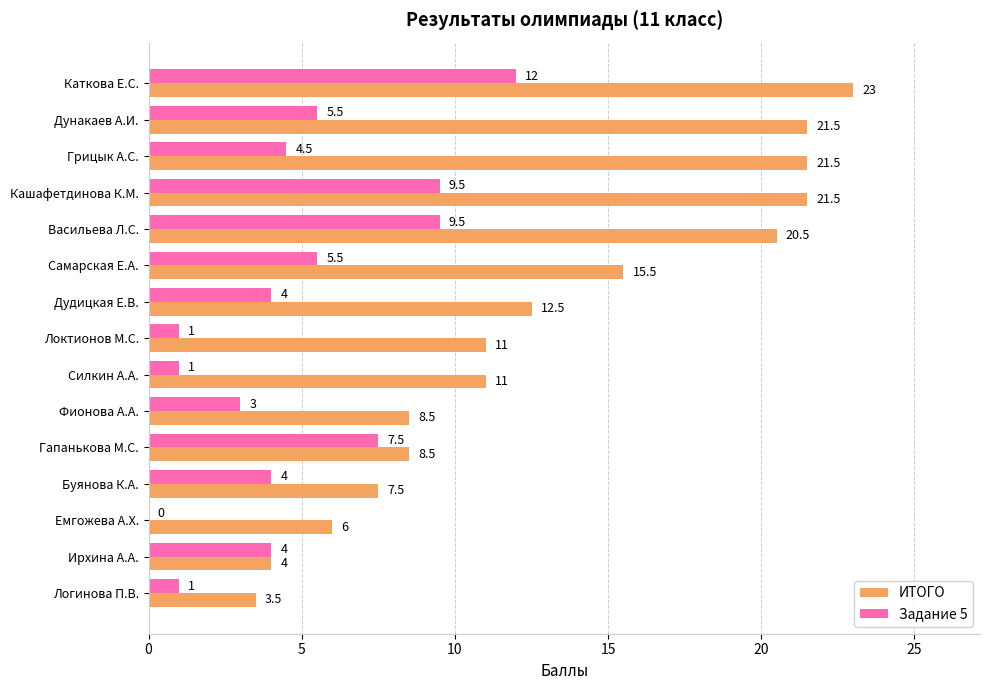

True or false: ИТОГО has a value of 6.1 at Васильева Л.С..

False